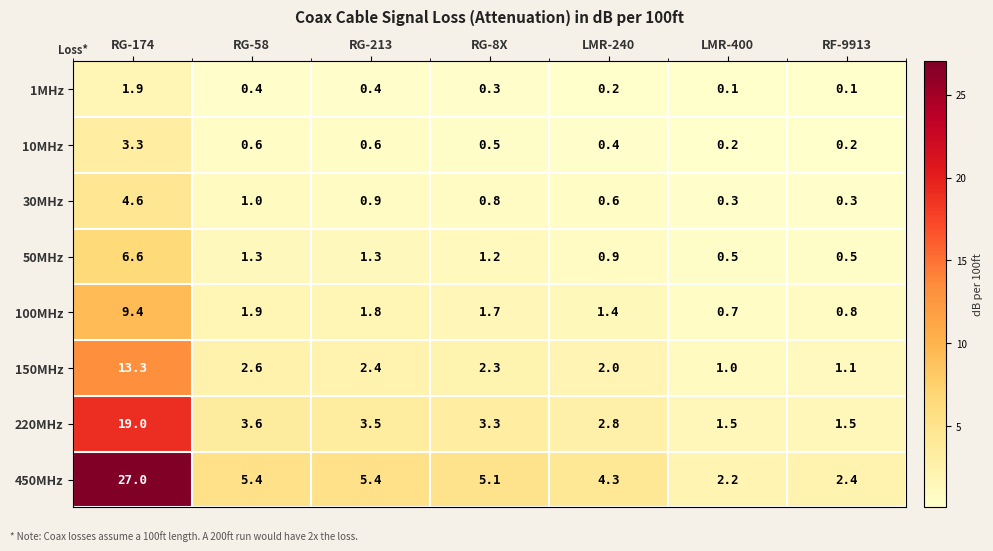

What is the spread (max minus min) of values at RG-8X?

4.8